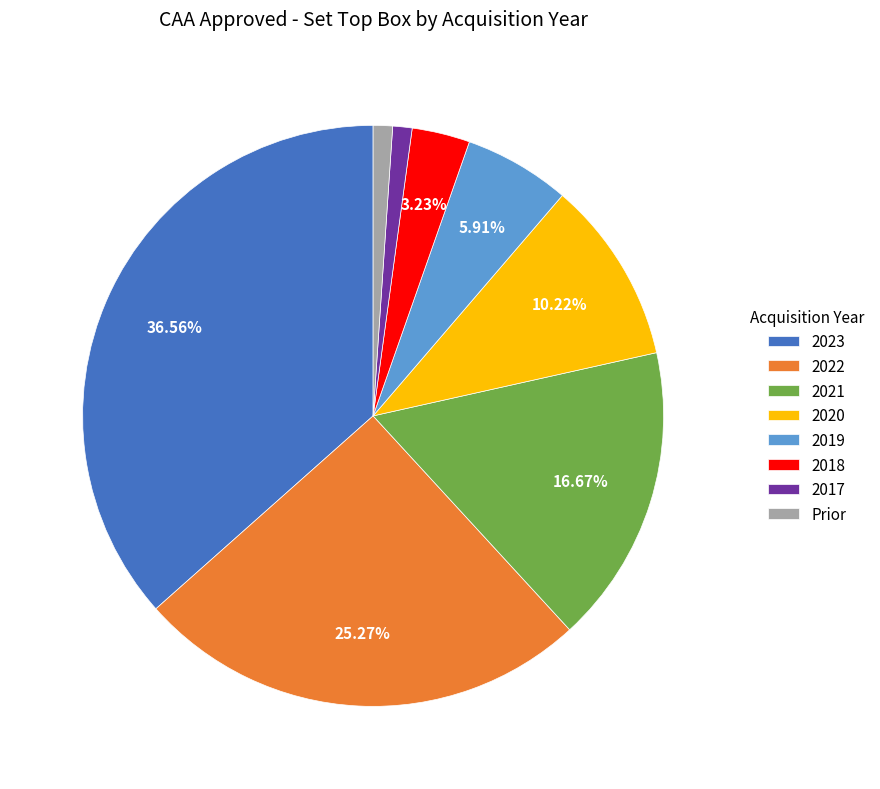

How many segments does this pie chart have?

8